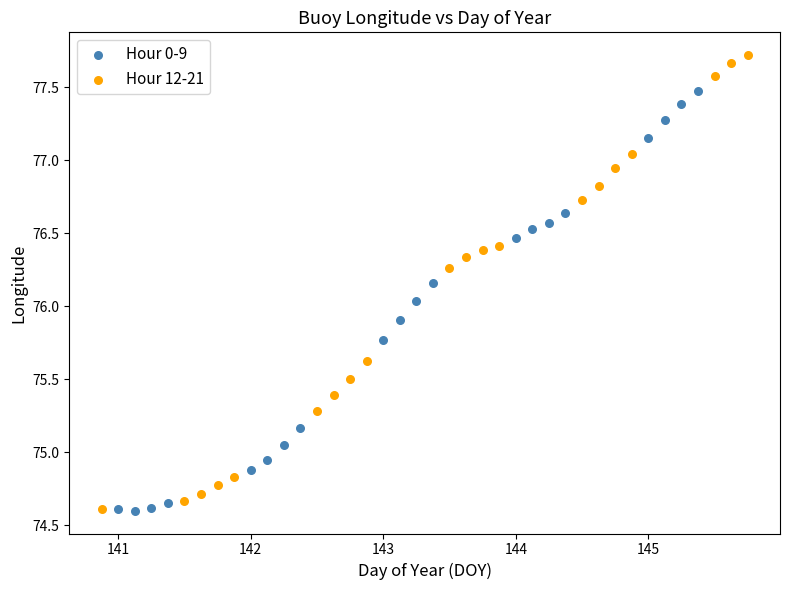

Which series reaches the maximum Y coordinate?

Hour 12-21